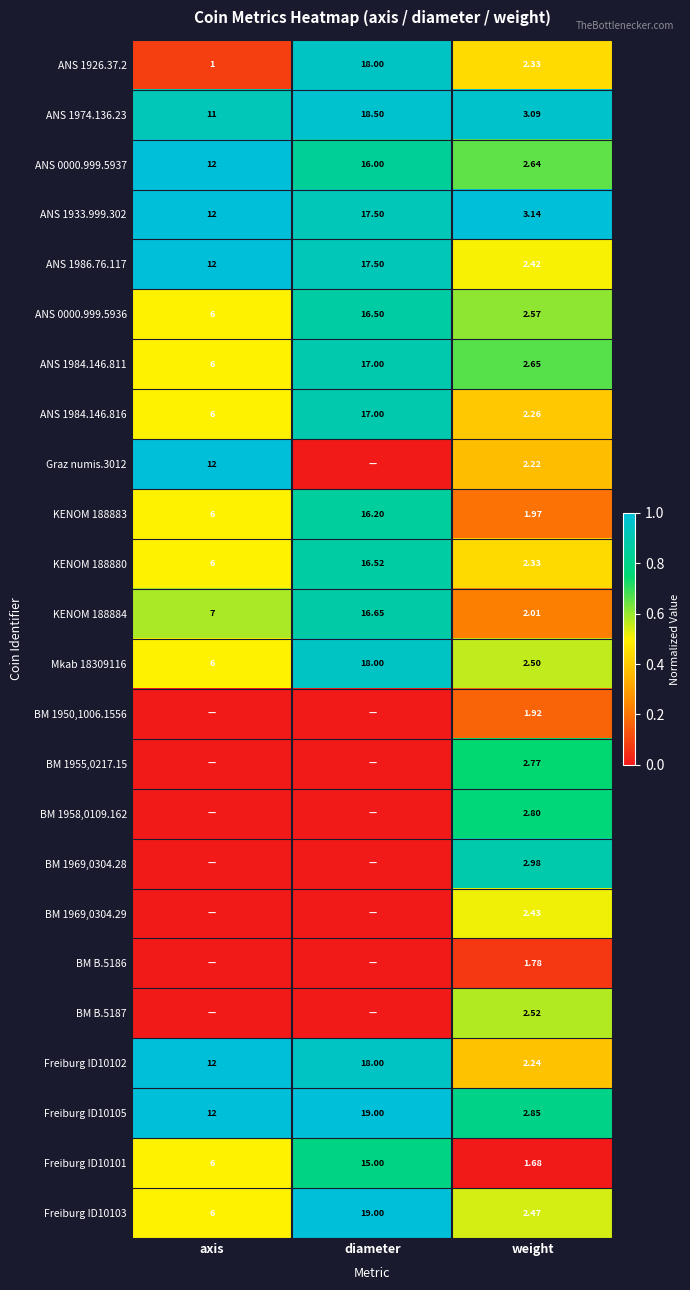

List the labels in order of ANS 1933.999.302 value, largest first.

diameter, axis, weight